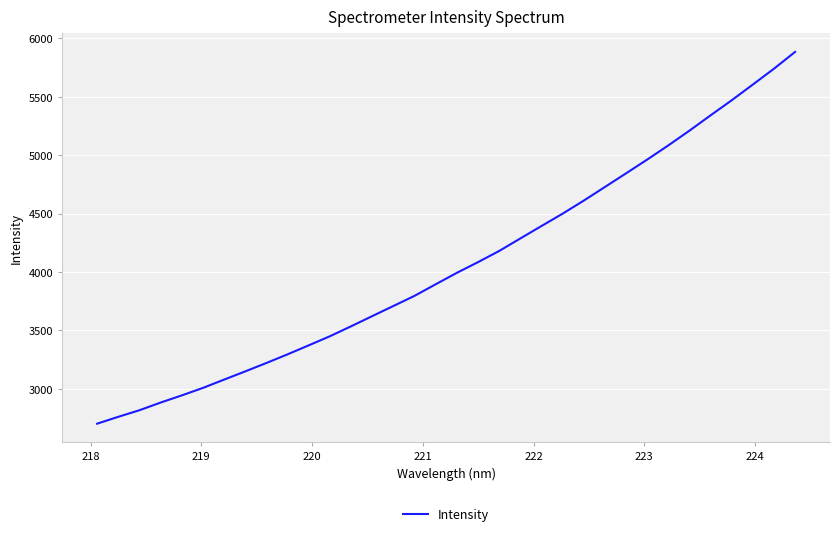

What is the greatest value displayed?

5885.1